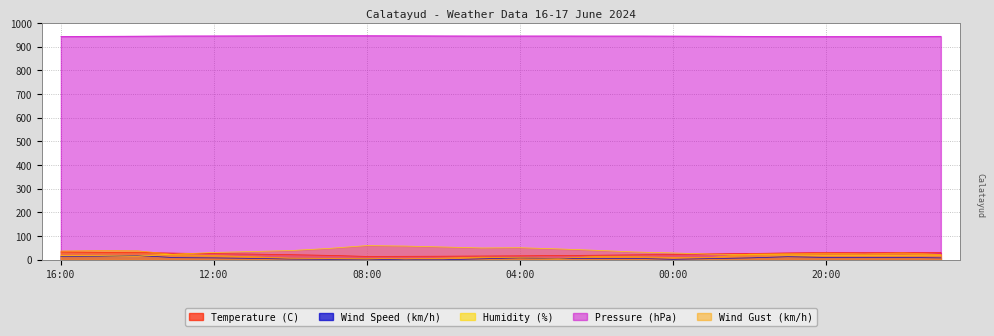

Rank the categories by Humidity (%) value from lowest to highest.

14:00, 16:00, 15:00, 20:00, 19:00, 18:00, 21:00, 17:00, 22:00, 13:00, 23:00, 00:00, 12:00, 01:00, 11:00, 10:00, 02:00, 03:00, 09:00, 05:00, 04:00, 06:00, 07:00, 08:00